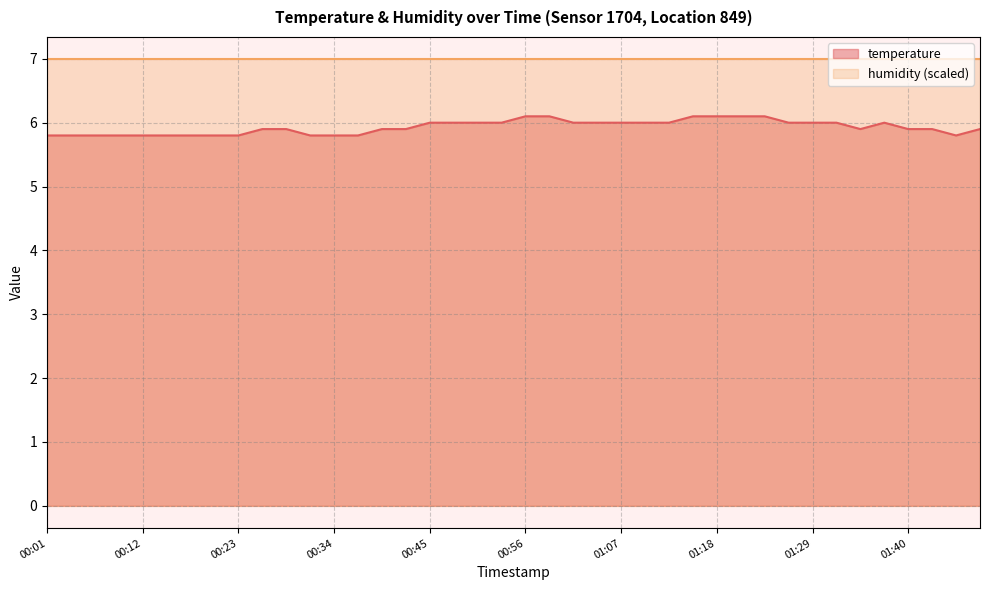

What is the smallest value displayed?

5.8